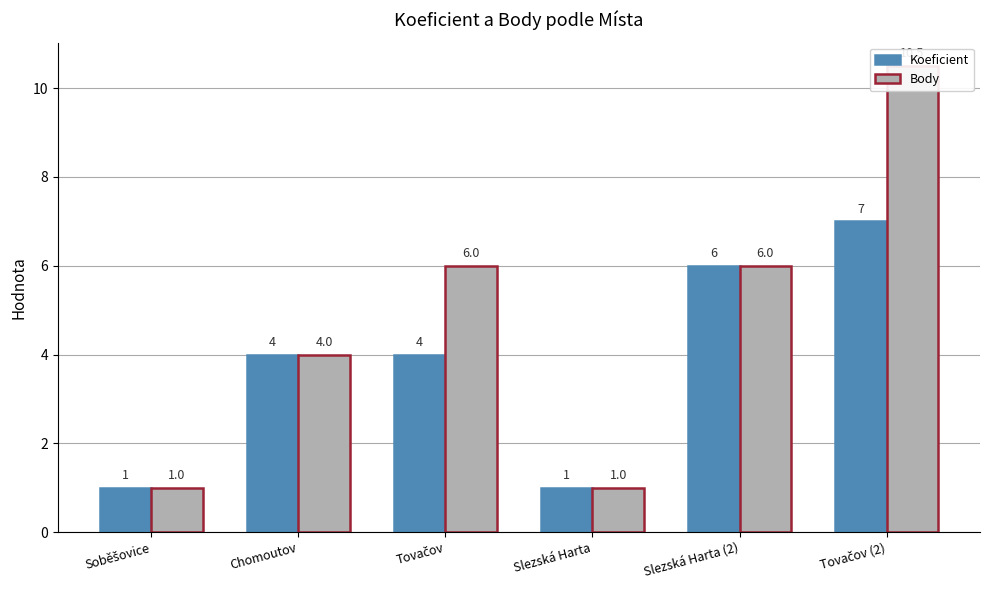

At which label does Koeficient first exceed 4?

Slezská Harta (2)